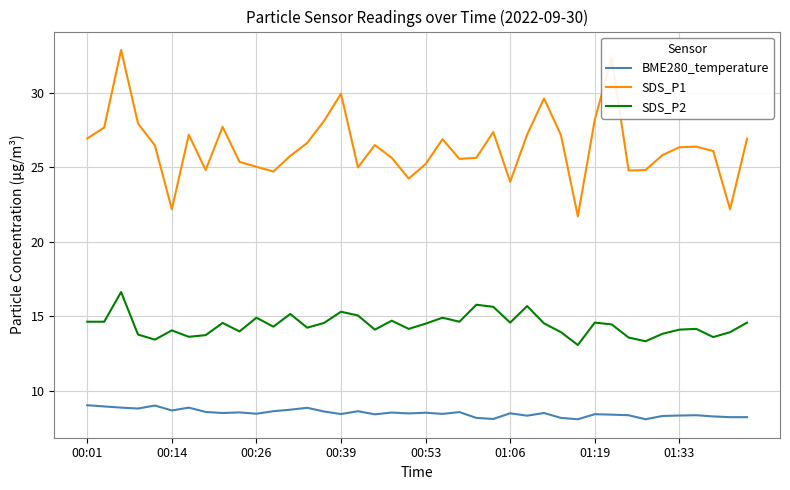

Does the chart display data point markers on the line(s)?

No